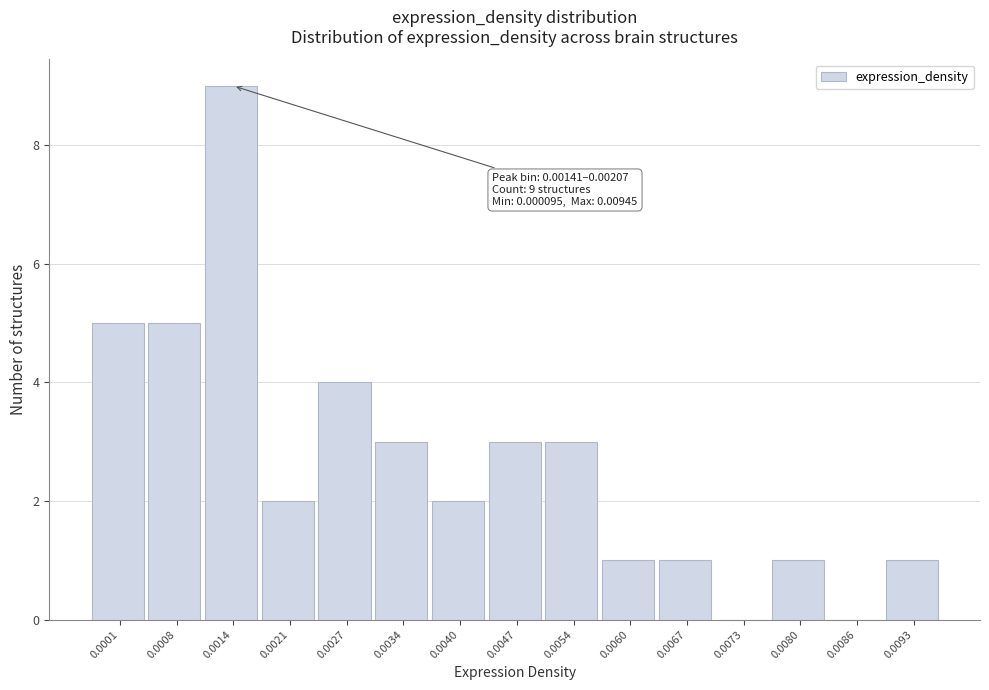

Reading left to right, extract all data points from this chart.

0.0001=5	0.0008=5	0.0014=9	0.0021=2	0.0027=4	0.0034=3	0.0040=2	0.0047=3	0.0054=3	0.0060=1	0.0067=1	0.0073=0	0.0080=1	0.0086=0	0.0093=1